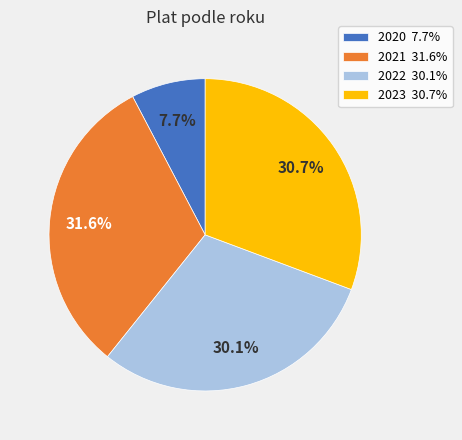

Between 2021 31.6% and 2020 7.7%, which is larger?

2021 31.6%